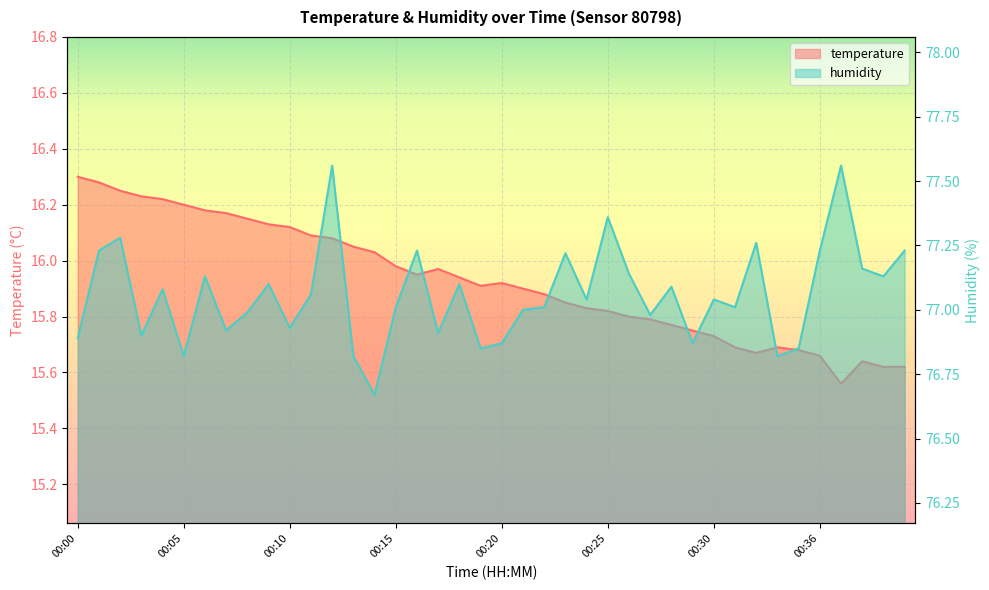

What is the difference between the second highest and second lowest values in the temperature series?

0.7